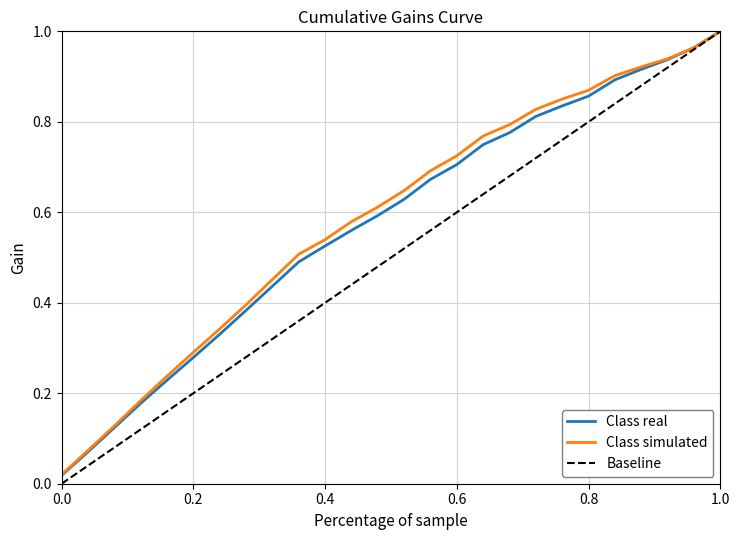

Which series has the widest spread of values?

Baseline